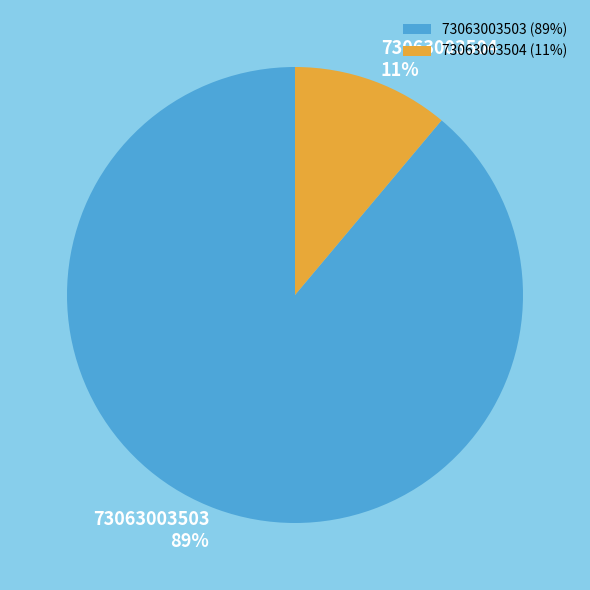

To the nearest percent, what portion does 73063003504 represent?

11%